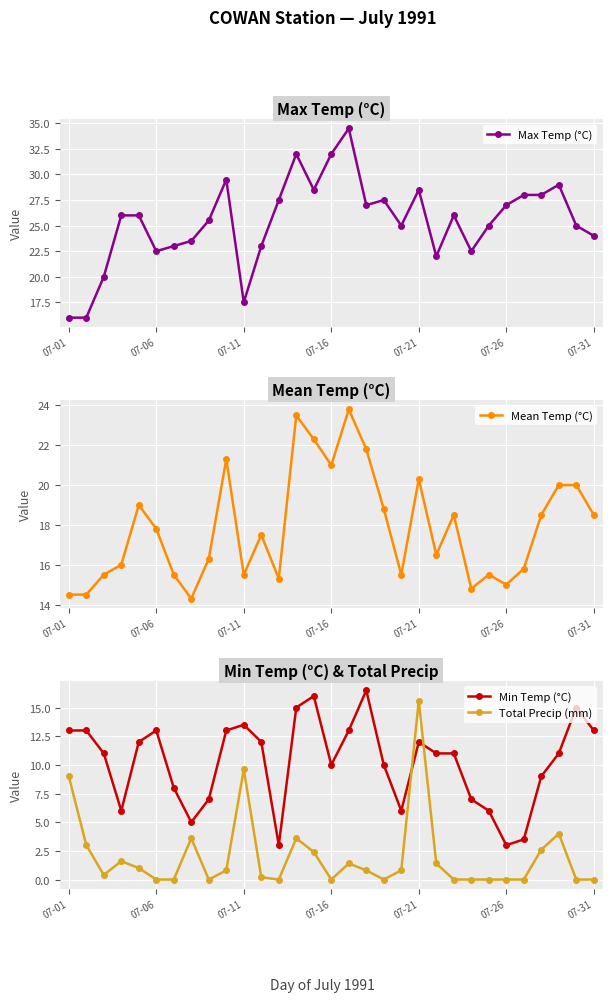

What is the maximum value for Max Temp (°C)?

34.5